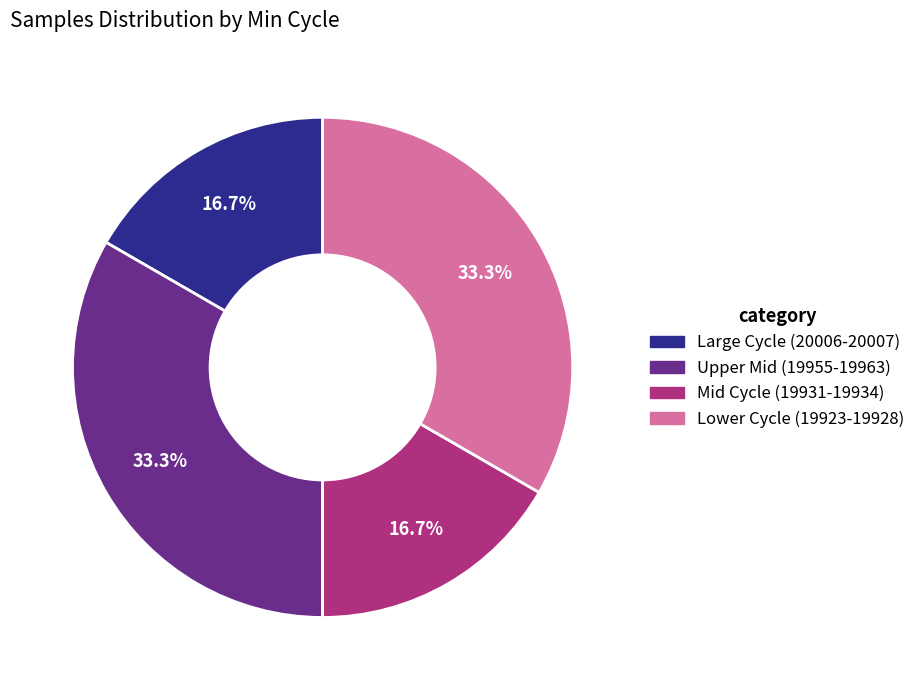

Is there any slice that represents more than half of the pie?

No